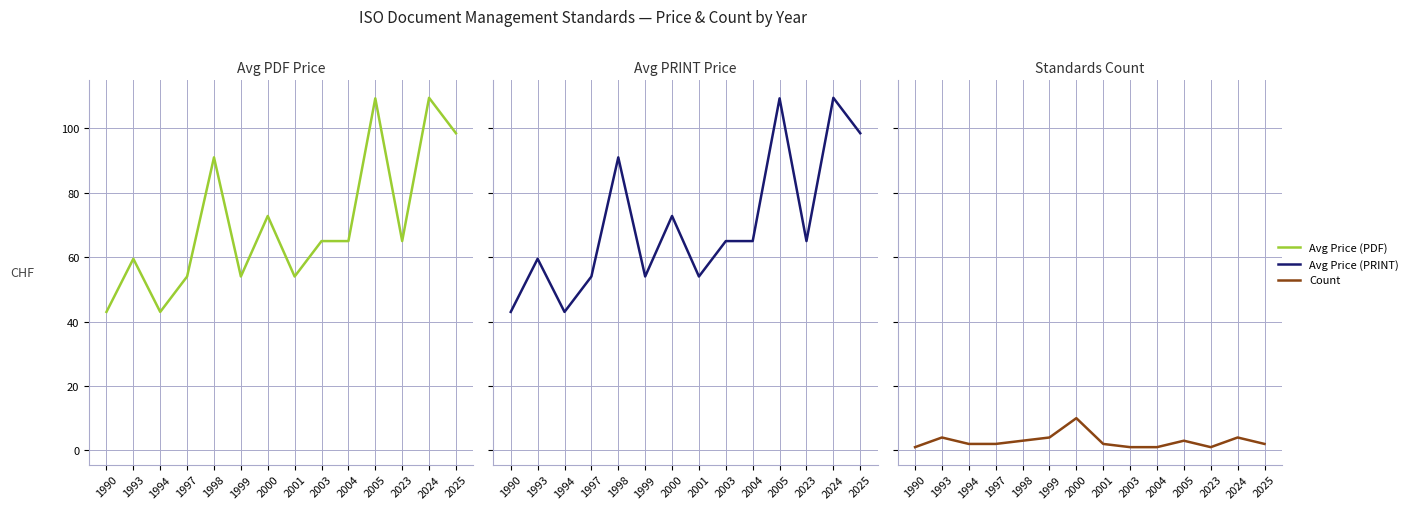

Reading left to right, list all the values displayed in this chart.

Avg Price (PDF): 43.0	59.5	43.0	54.0	91.0	54.0	72.8	54.0	65.0	65.0	109.3	65.0	109.5	98.5
Avg Price (PRINT): 43.0	59.5	43.0	54.0	91.0	54.0	72.8	54.0	65.0	65.0	109.3	65.0	109.5	98.5
Count: 1.0	4.0	2.0	2.0	3.0	4.0	10.0	2.0	1.0	1.0	3.0	1.0	4.0	2.0